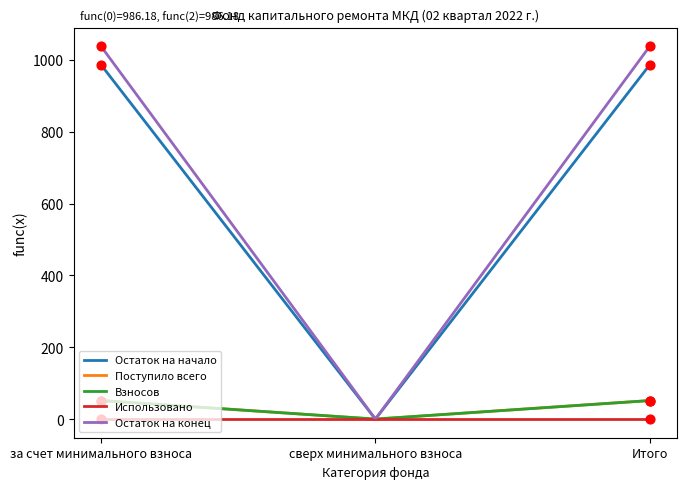

Is this an area chart (filled region under the line)?

No